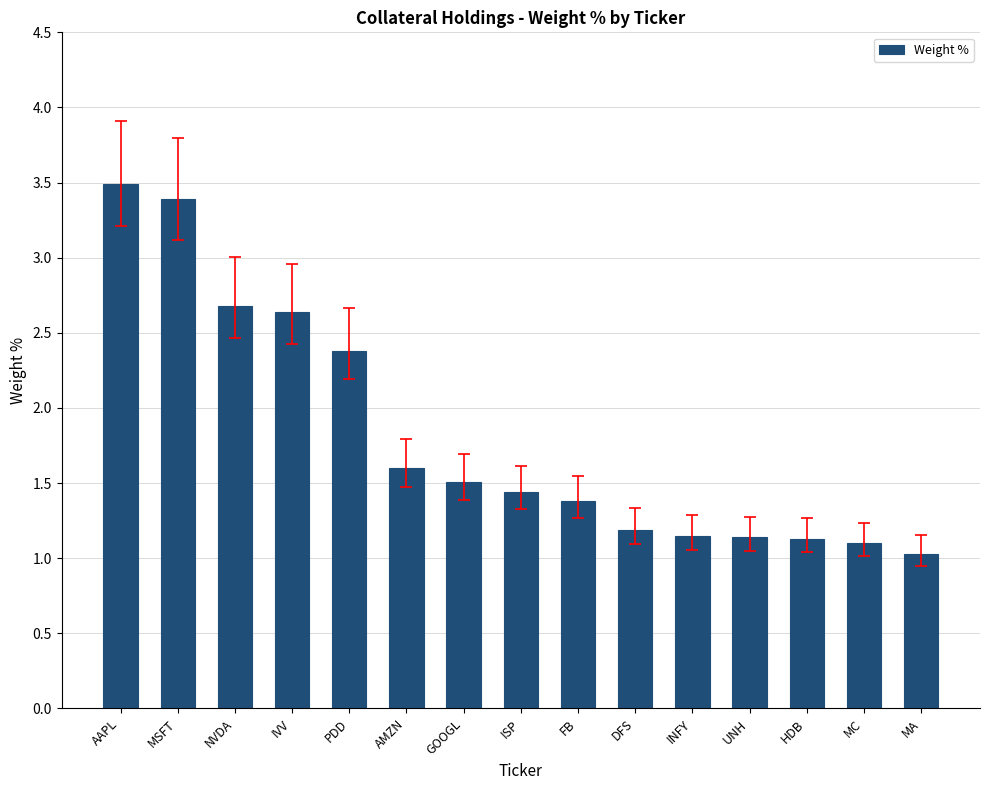

At which category does the chart reach its minimum across all series?

MA